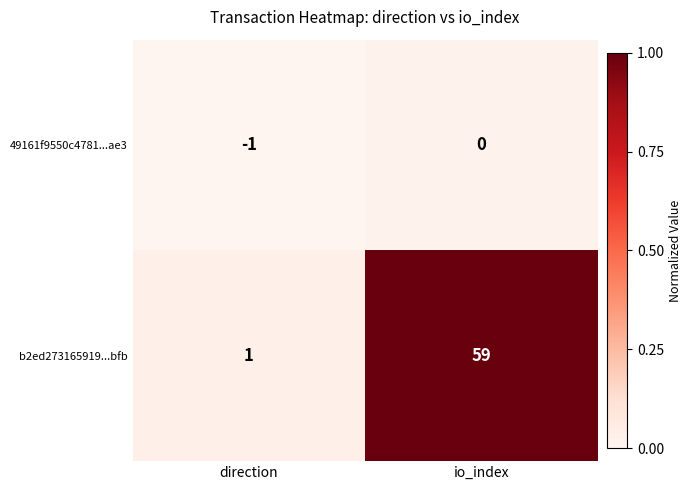

At which label does b2ed273165919...bfb reach its minimum?

direction